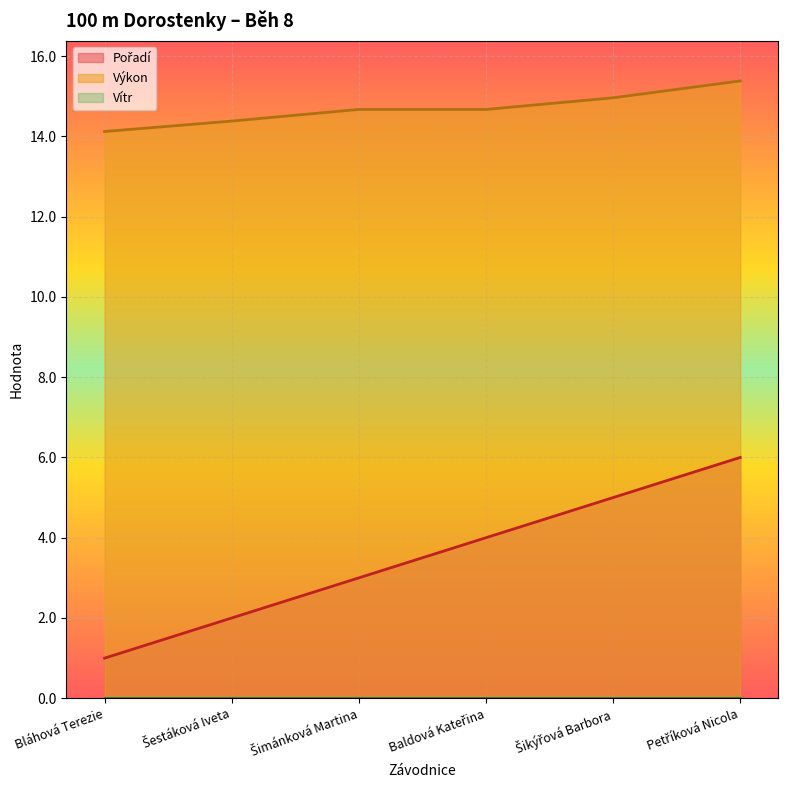

How many data points in Pořadí are less than 4?

3